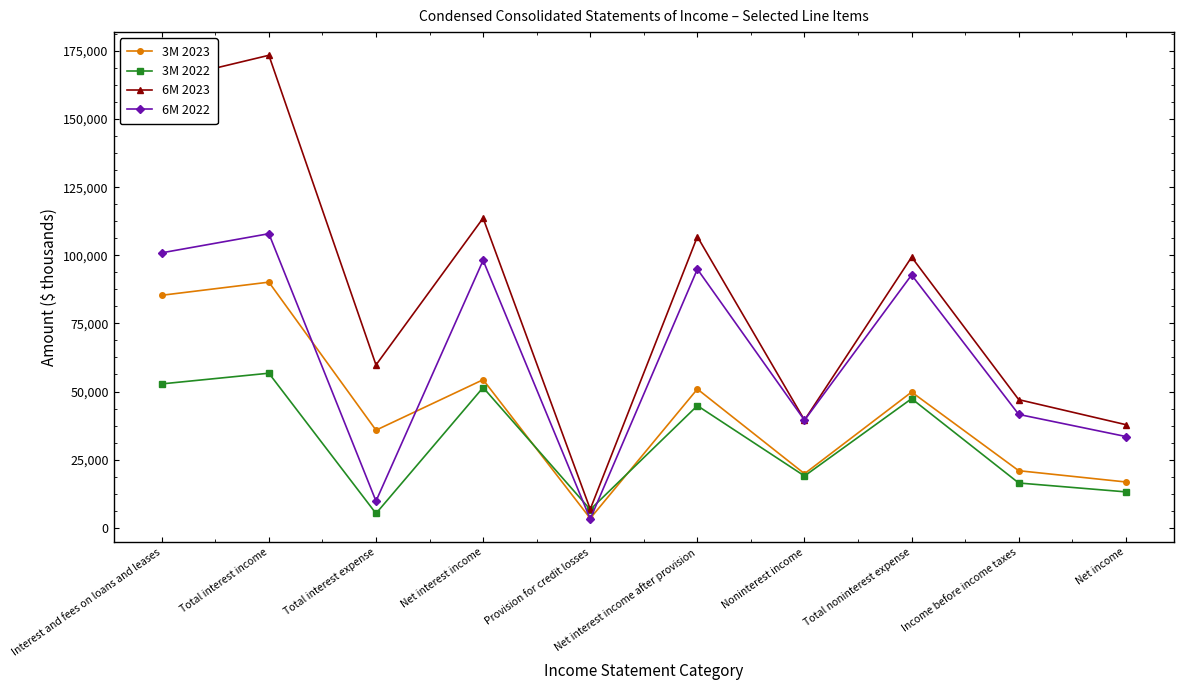

What position from the right is Net interest income?

7